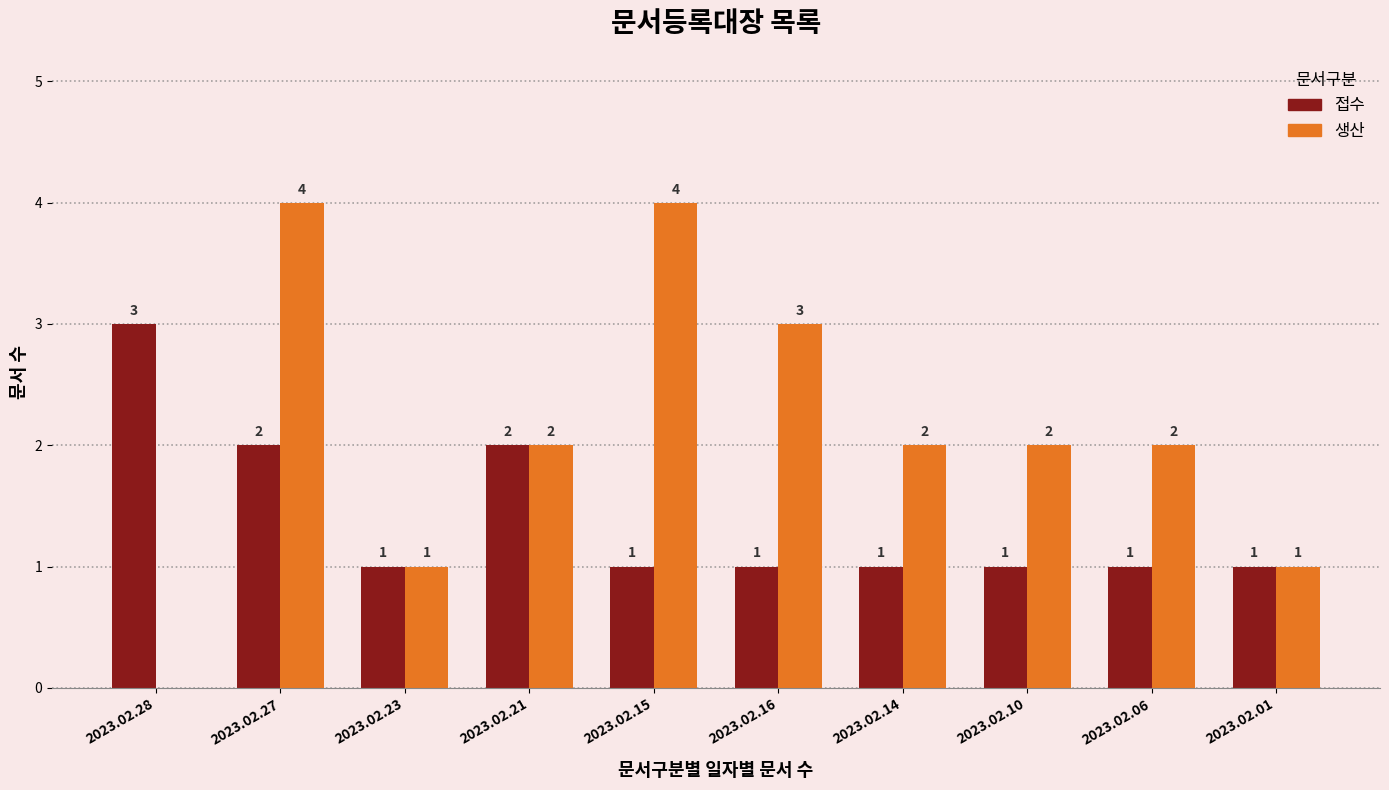

Is the value of 접수 at 2023.02.01 greater than the value of 생산 at 2023.02.27?

No